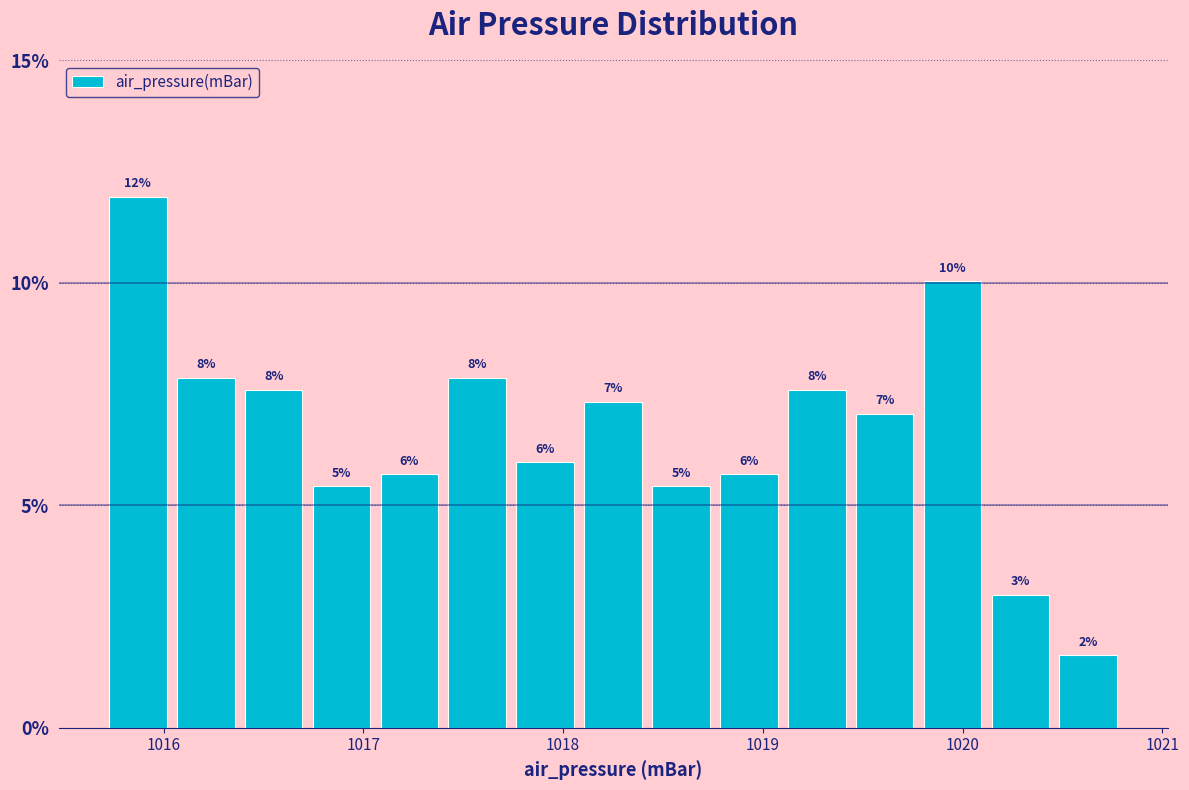

Read against the x-axis, roughly where is the centre of the tallest bar?

1015.9